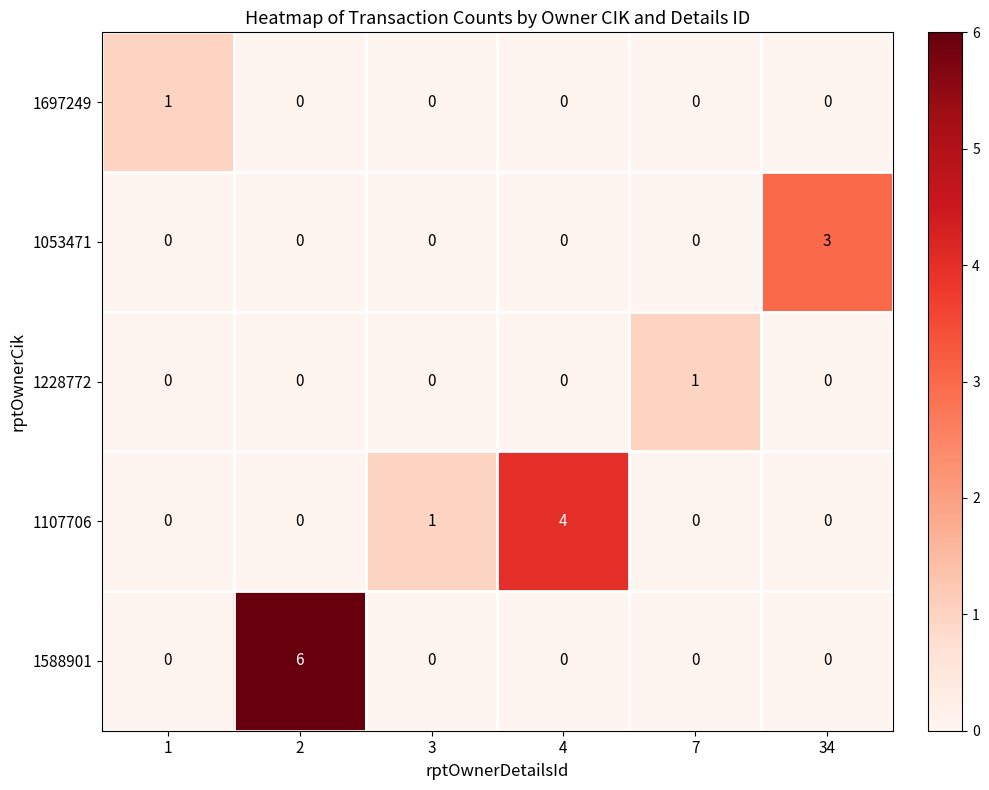

Reading left to right, extract all data points from this chart.

1697249: 1	0	0	0	0	0
1053471: 0	0	0	0	0	3
1228772: 0	0	0	0	1	0
1107706: 0	0	1	4	0	0
1588901: 0	6	0	0	0	0